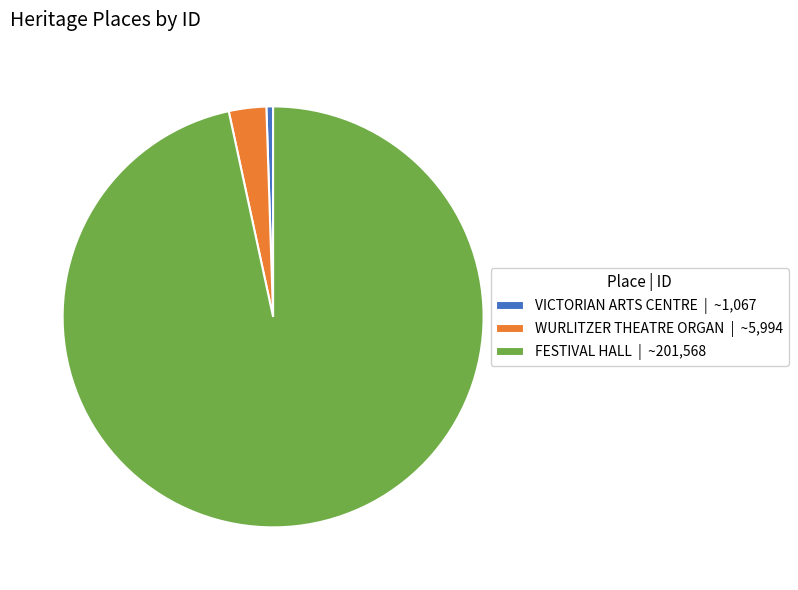

Between VICTORIAN ARTS CENTRE | ~1,067 and FESTIVAL HALL | ~201,568, which is larger?

FESTIVAL HALL | ~201,568